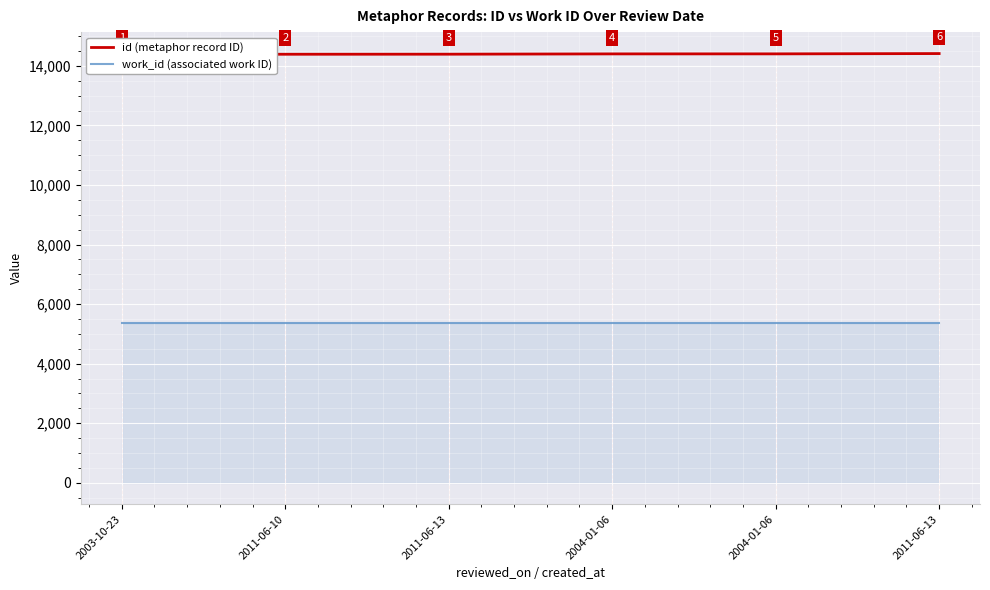

List the series in order of their overall mean, lowest first.

work_id (associated work ID), id (metaphor record ID)